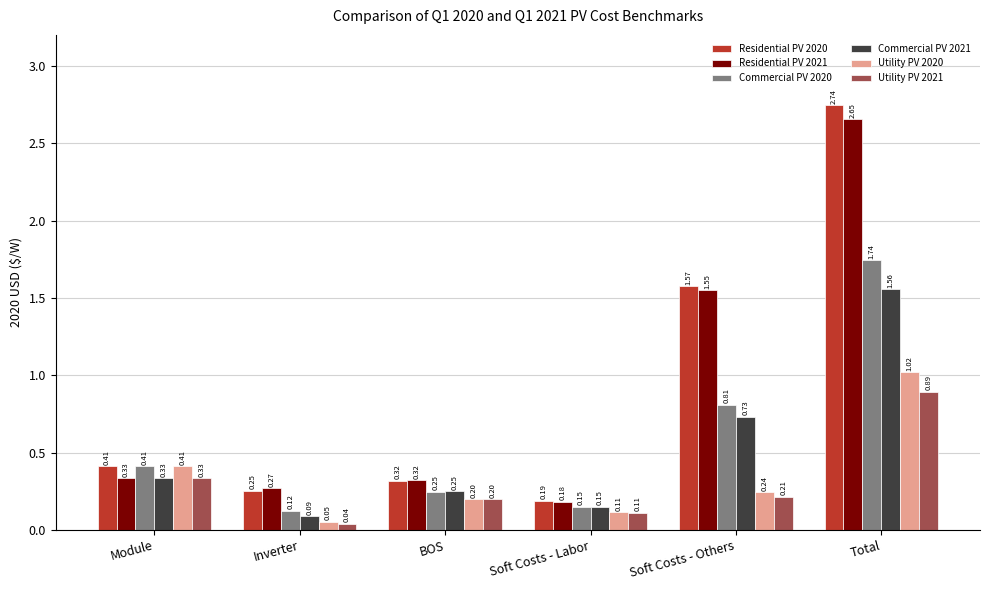

How many groups of bars are there?

6